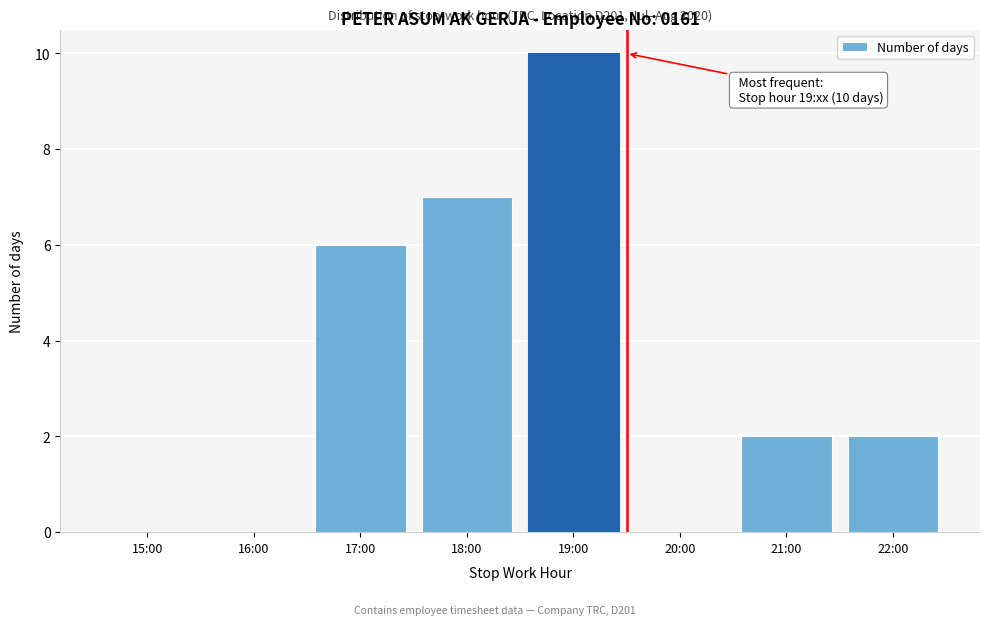

Reading left to right, list all the values displayed in this chart.

15:00=0	16:00=0	17:00=6	18:00=7	19:00=10	20:00=0	21:00=2	22:00=2